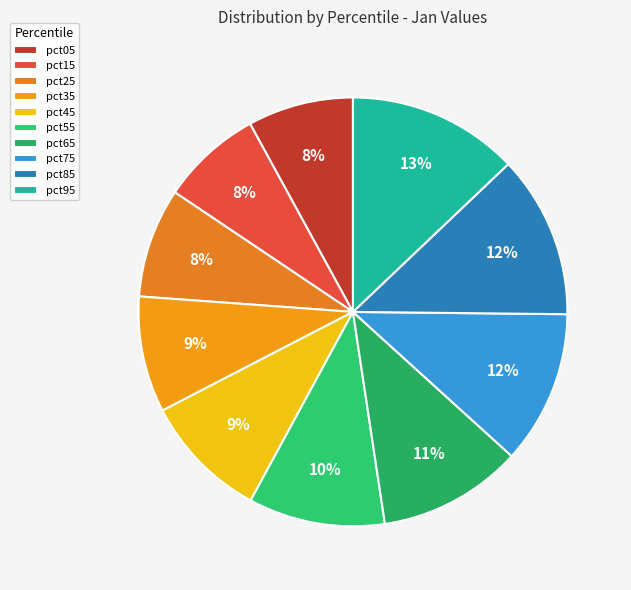

To the nearest percent, what is the difference between the largest and smallest slice percentages?

5%